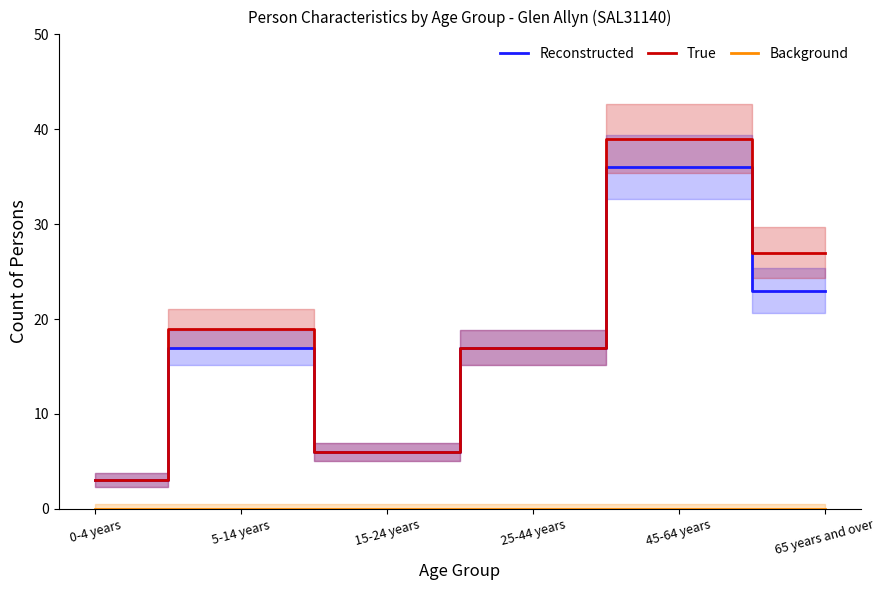

Which label corresponds to the largest value in the chart?

45-64 years